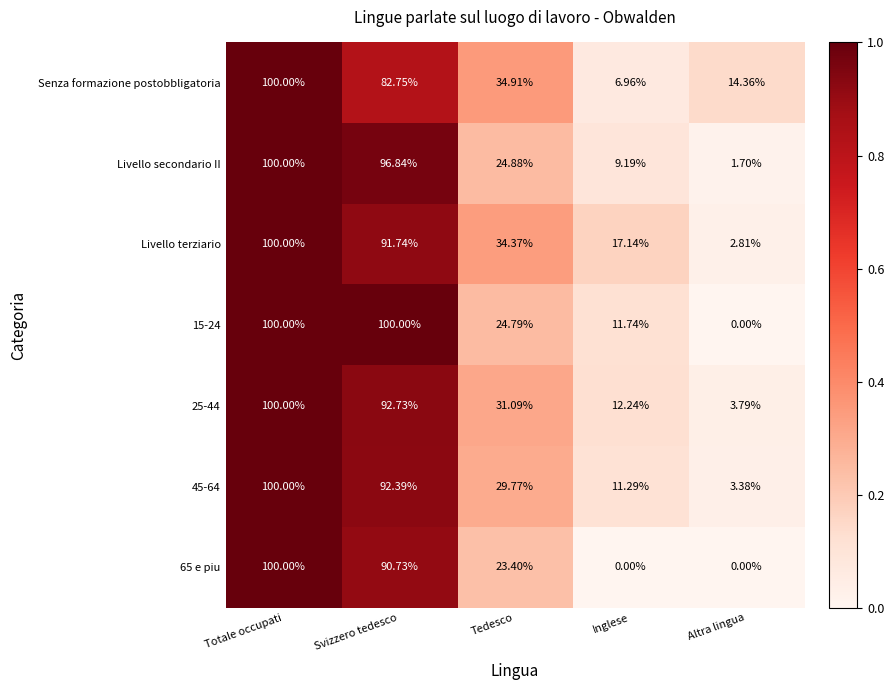

How many distinct data groups are displayed?

7